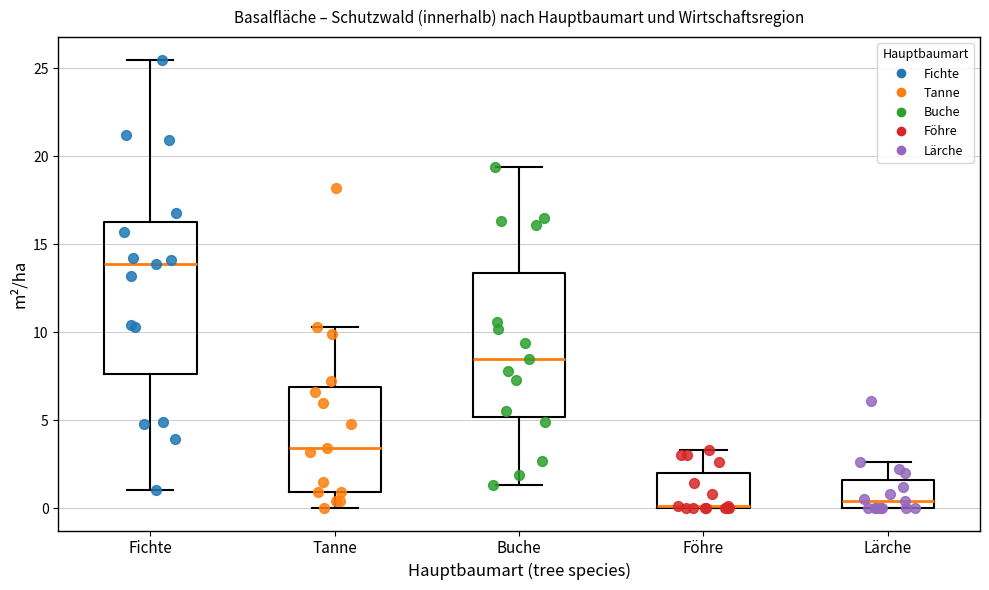

Where does the upper whisker of the box for Föhre end on the y-axis? The values are not printed on the chart, so give them approximately, as read against the axis.

3.5